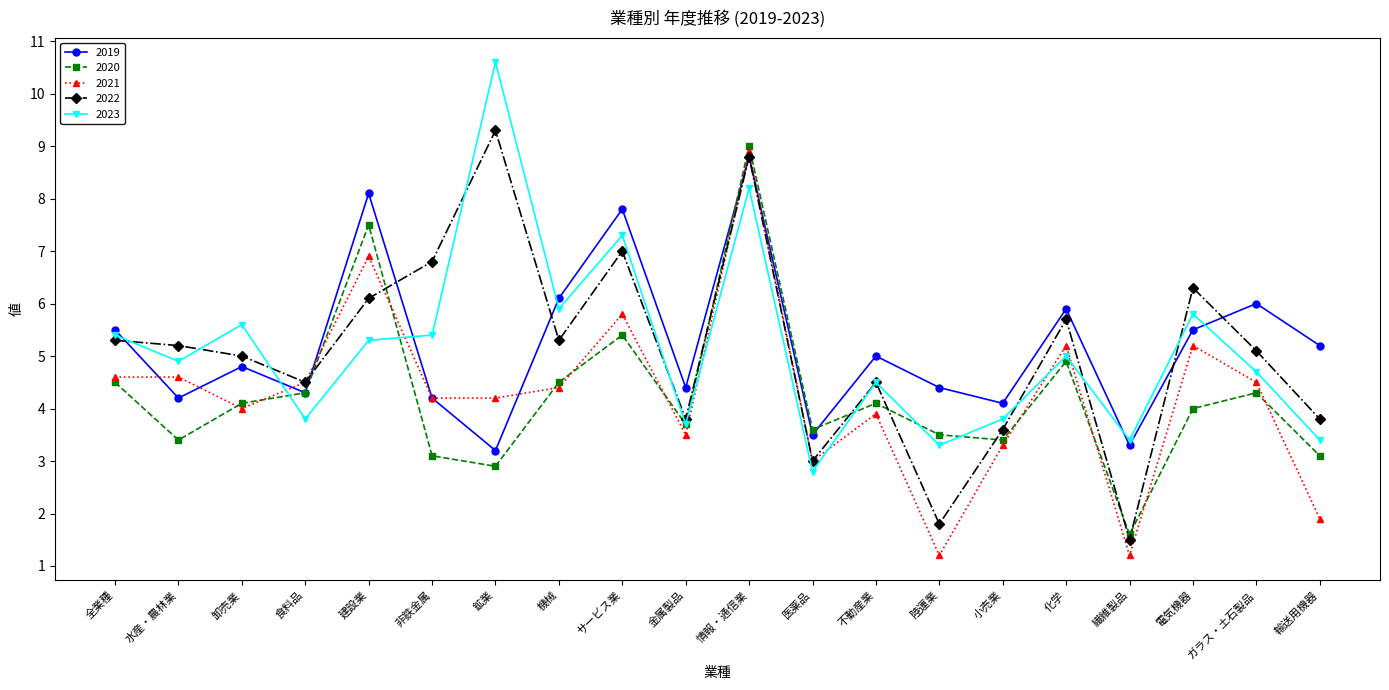

What is the minimum value for 2022?

1.5